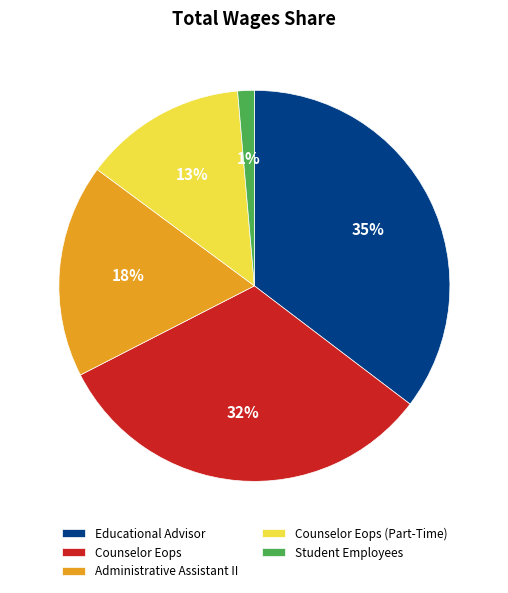

Which has a higher value, Administrative Assistant II or Counselor Eops (Part-Time)?

Administrative Assistant II